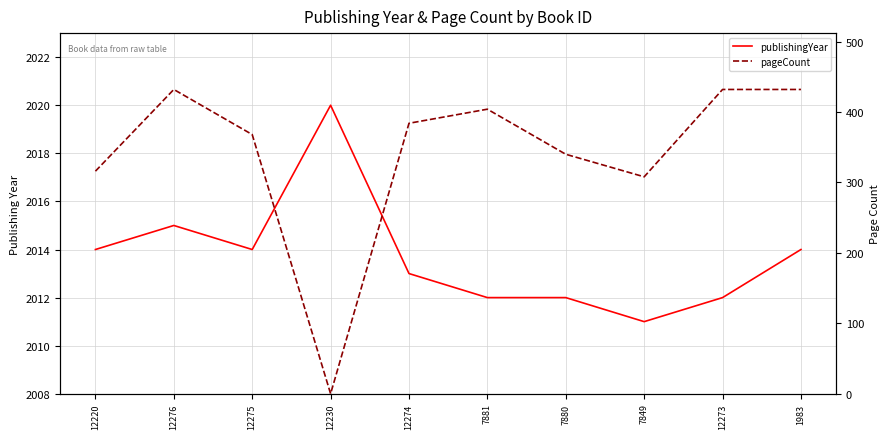

What is the approximate value of publishingYear at 12275?

2014